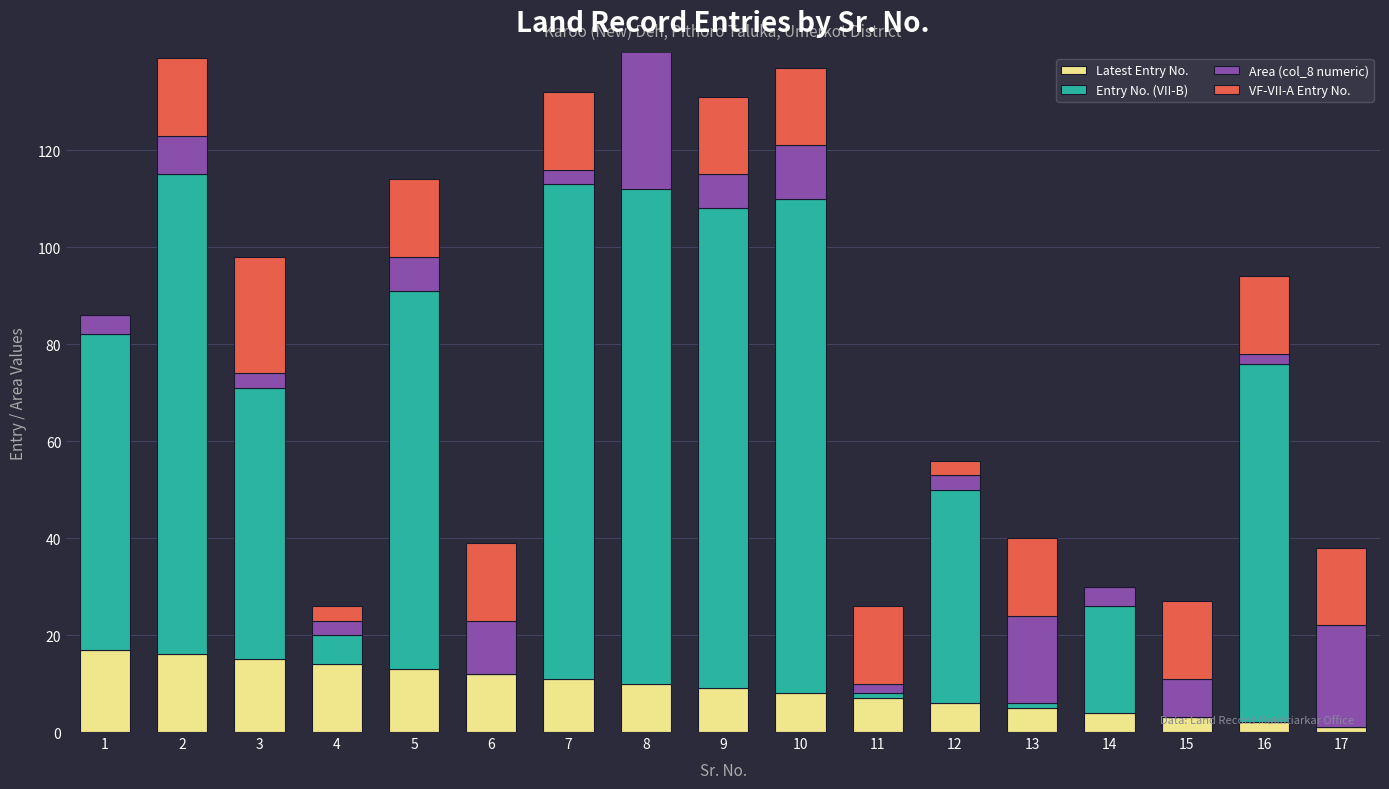

How many positive values does the VF-VII-A Entry No. series have?

15